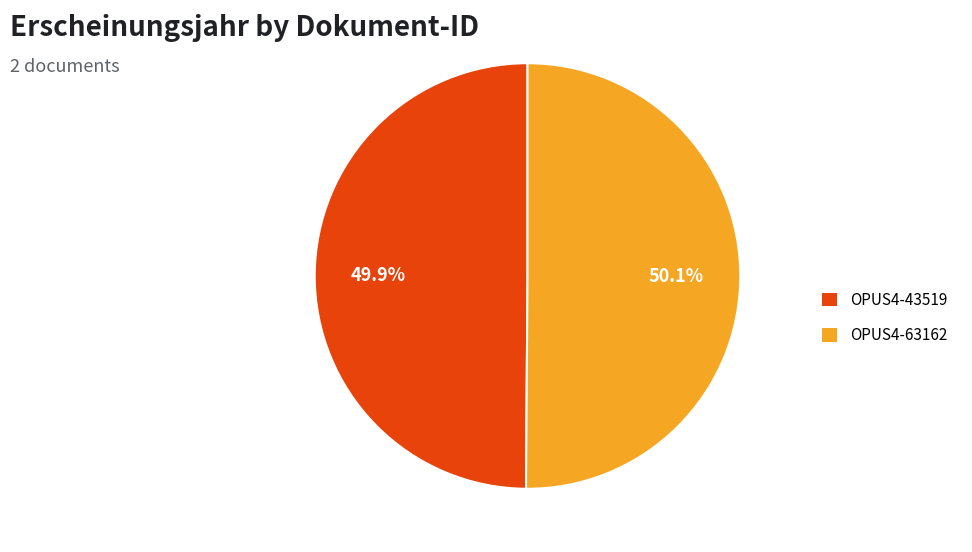

Approximately how many times larger is the value at OPUS4-43519 compared to OPUS4-63162?

1.0